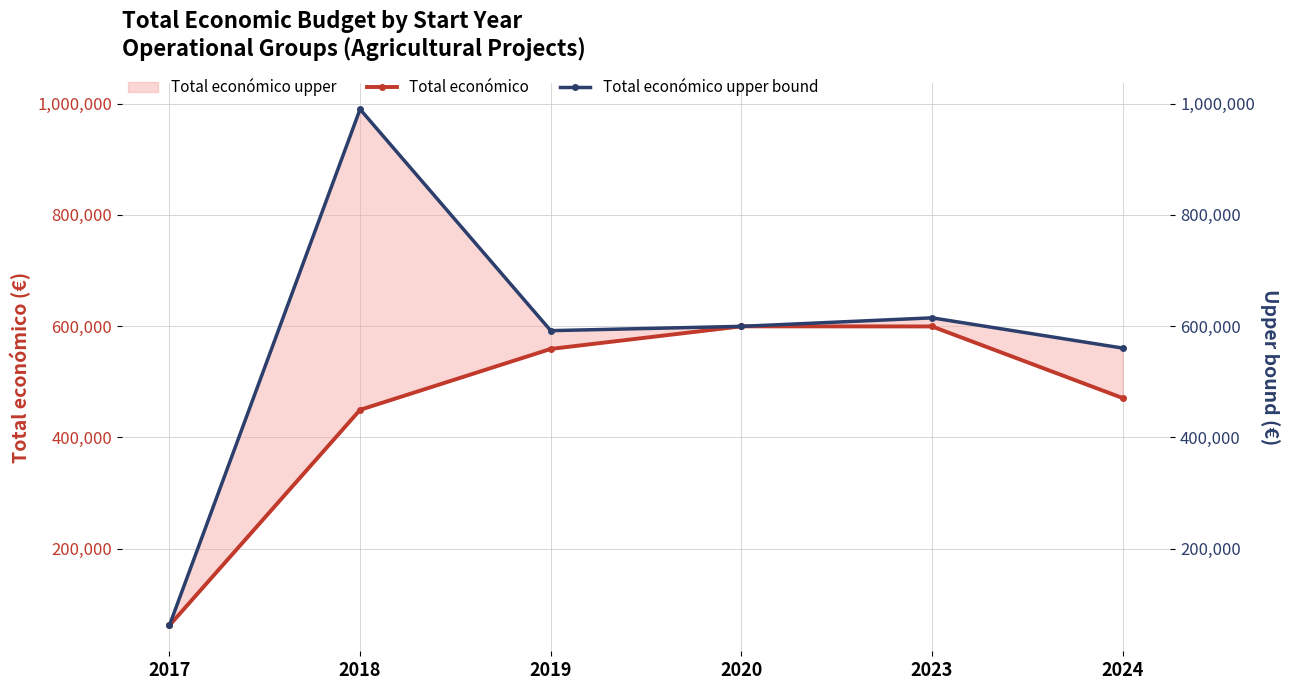

At which label does Total económico upper bound reach its peak?

2018